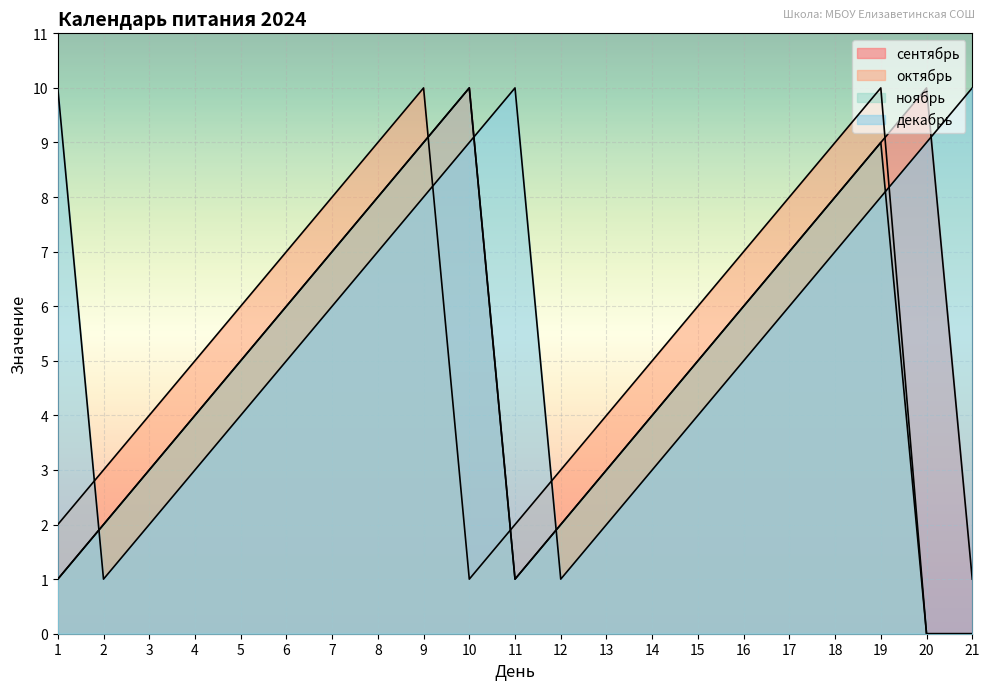

How many сентябрь values are between 3 and 8?

12